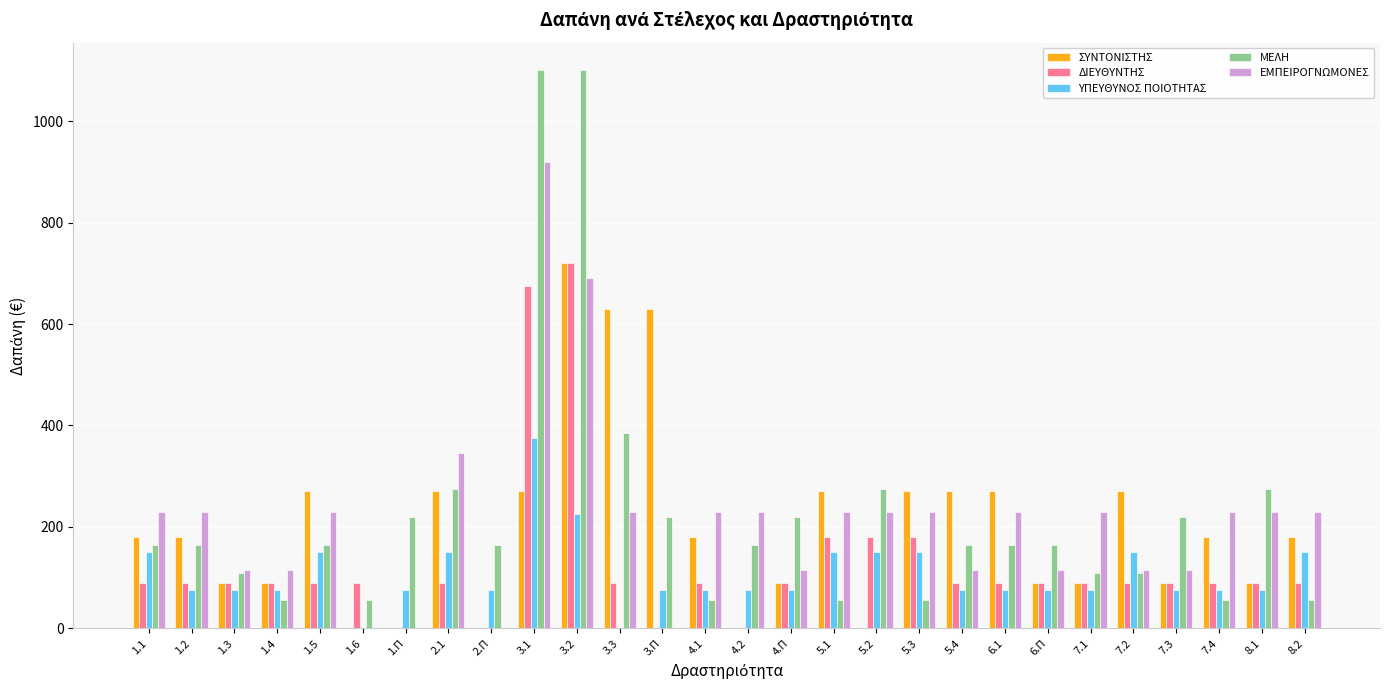

Which series changed the most between 1.4 and 8.2?

ΕΜΠΕΙΡΟΓΝΩΜΟΝΕΣ